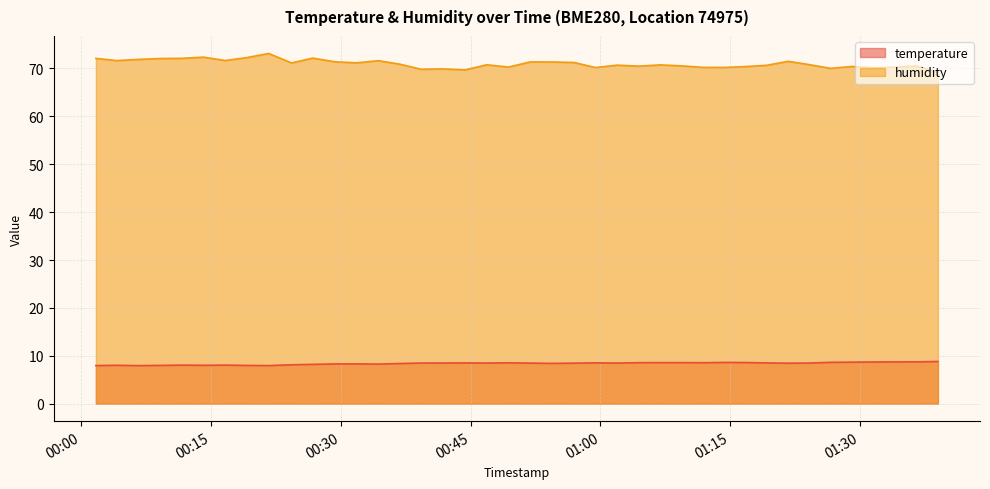

True or false: humidity has a value of 70.3 at 2024-03-02T00:49:22.

True